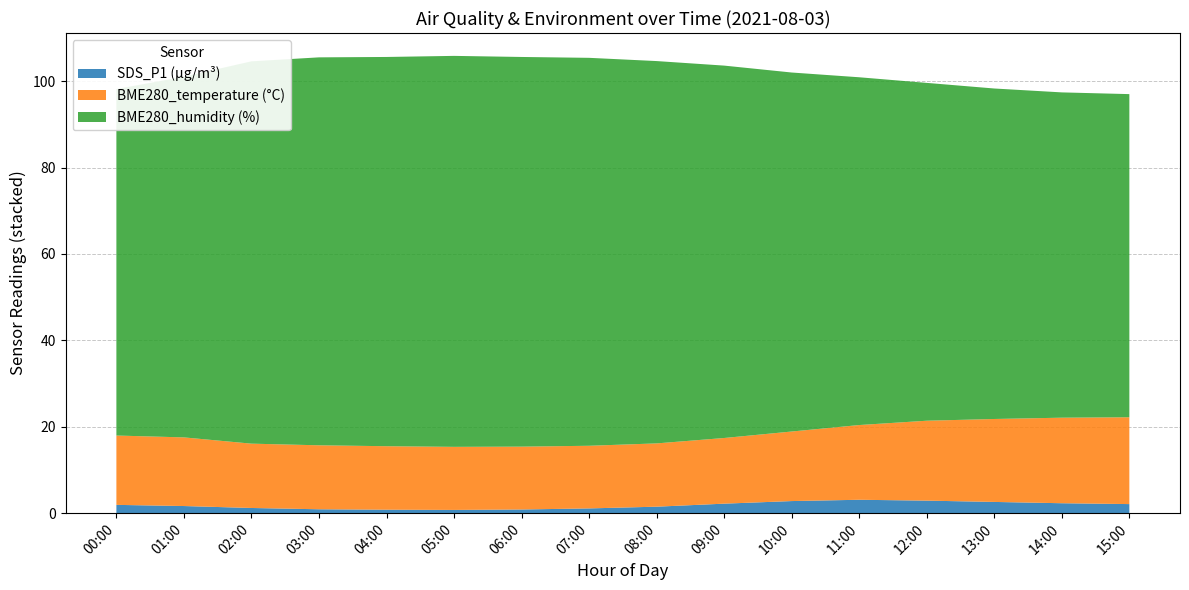

Reading right to left, what are all the values shown in this chart?

BME280_temperature: 20.1	19.8	19.2	18.5	17.3	16.1	15.2	14.7	14.5	14.6	14.6	14.7	14.8	14.9	15.9	16.1
BME280_humidity: 74.8	75.3	76.5	78.2	80.5	83.1	86.2	88.5	89.8	90.2	90.5	90.1	89.8	88.5	83.5	80.2
SDS_P1: 2.1	2.3	2.6	2.9	3.1	2.8	2.2	1.5	1.1	0.8	0.8	0.8	0.9	1.2	1.6	1.9